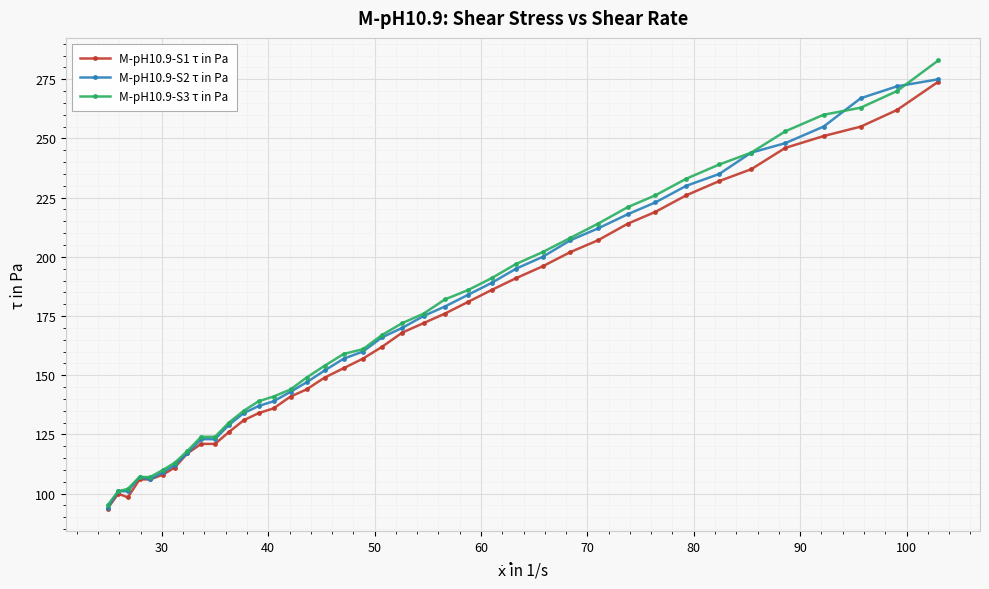

What is the minimum value for M-pH10.9-S3 τ in Pa?

95.1